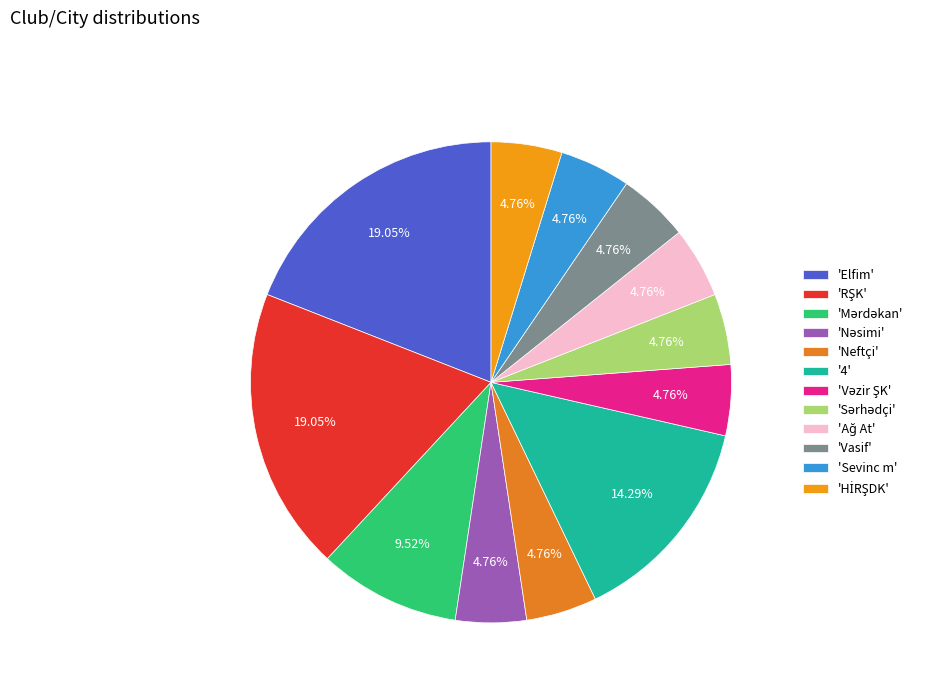

How many segments does this pie chart have?

12